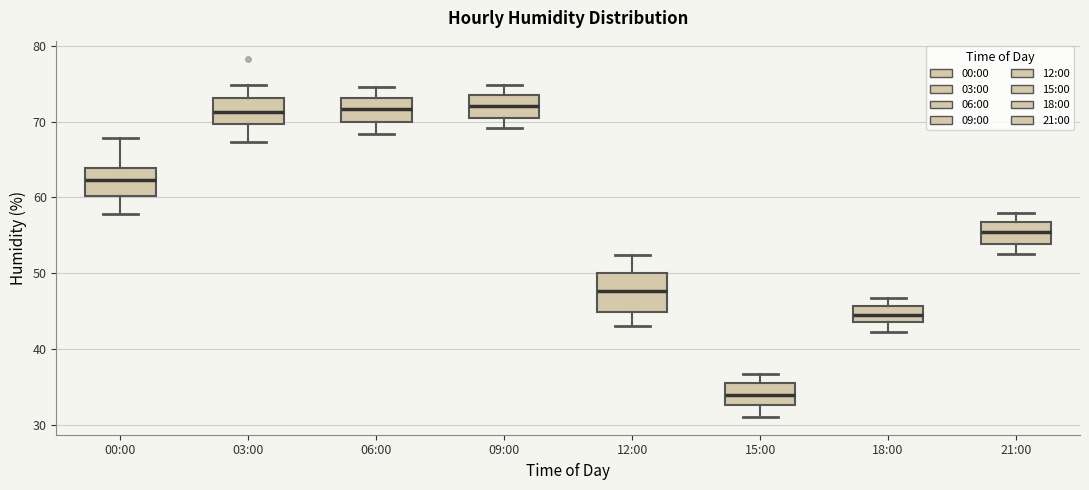

Reading left to right, read every box against the y-axis: the position of its median line, the range the box covers, and the ends of its whiskers. The values are not printed on the chart, so give them approximately, as read against the axis.

00:00: median 62, box 60 to 64, whiskers 58 to 68
03:00: median 71, box 70 to 73, whiskers 67 to 75
06:00: median 72, box 70 to 73, whiskers 68 to 75
09:00: median 72, box 70 to 73, whiskers 69 to 75
12:00: median 48, box 45 to 50, whiskers 43 to 52
15:00: median 34, box 33 to 36, whiskers 31 to 37
18:00: median 45, box 44 to 46, whiskers 42 to 47
21:00: median 55, box 54 to 57, whiskers 53 to 58